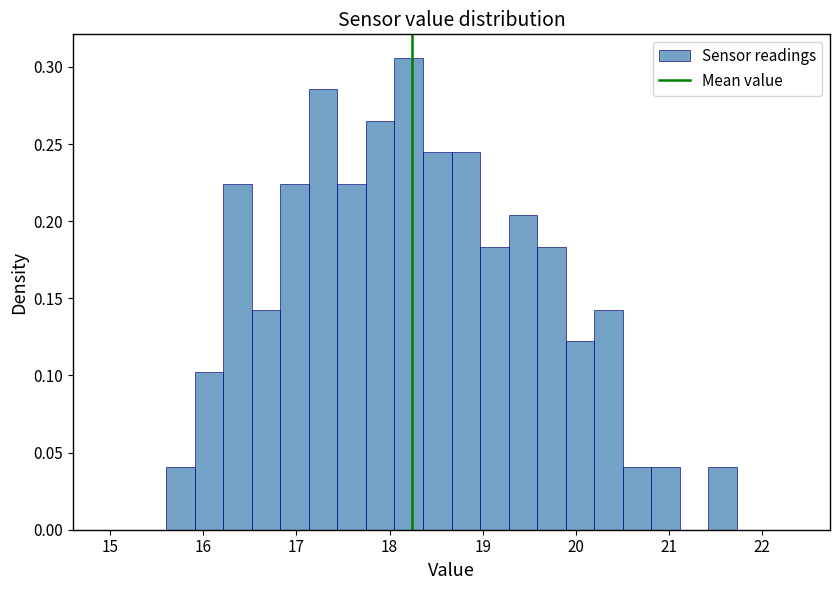

Around what value on the x-axis is the tallest bar? Give the approximate position of its centre, as read against the axis.

18.2